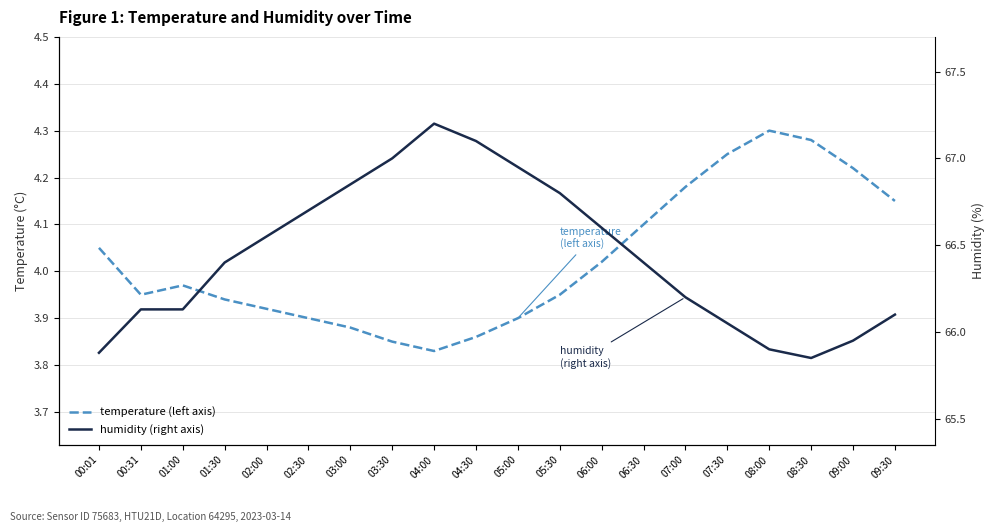

Between 02:30 and 05:30, which series saw the biggest shift?

humidity (right axis)